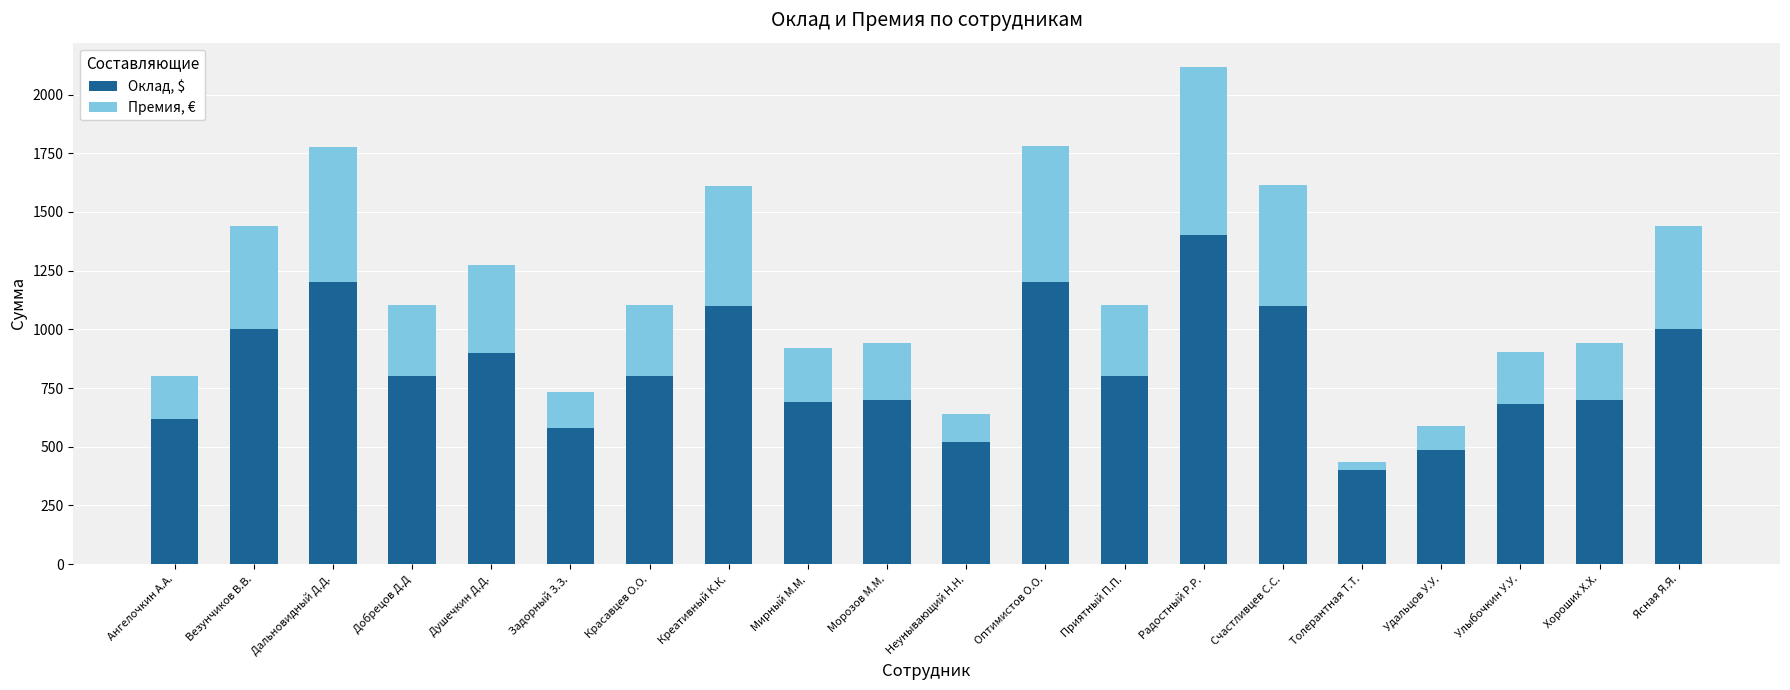

At which label does Оклад, $ reach its minimum?

Толерантная Т.Т.